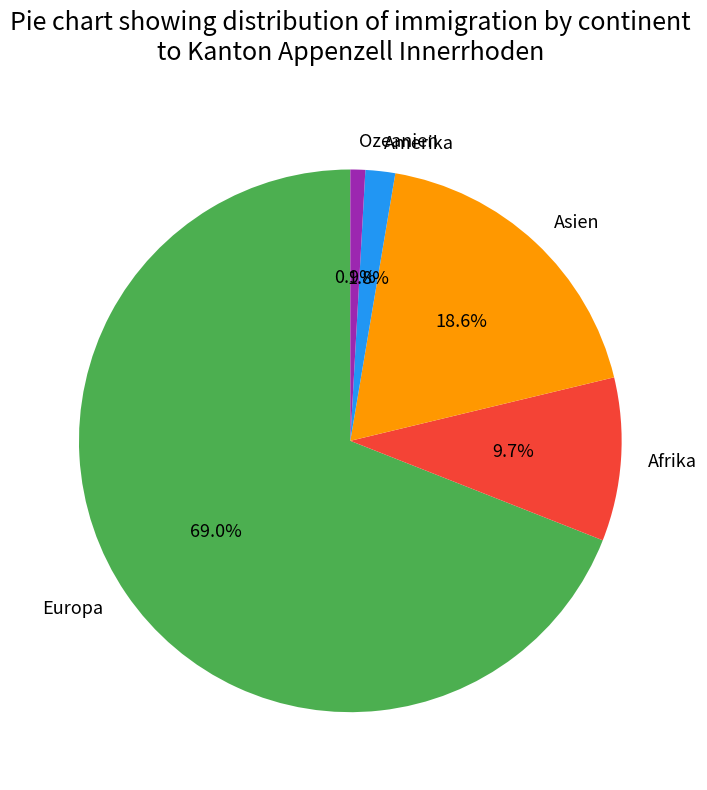

How many segments does this pie chart have?

5